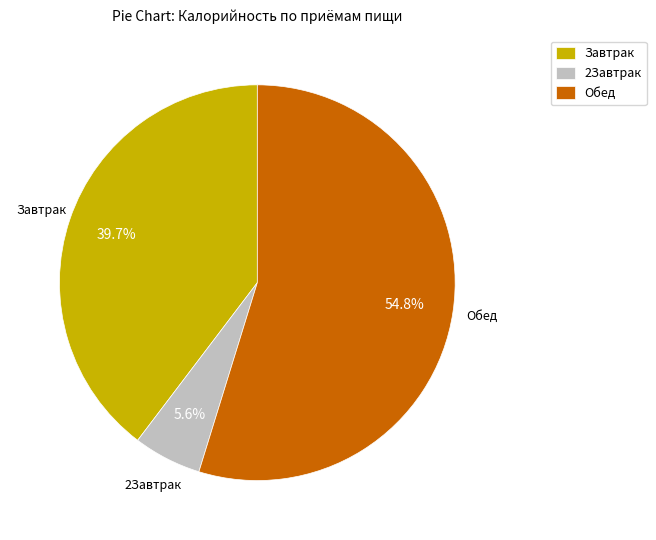

Which slice is the largest?

Обед